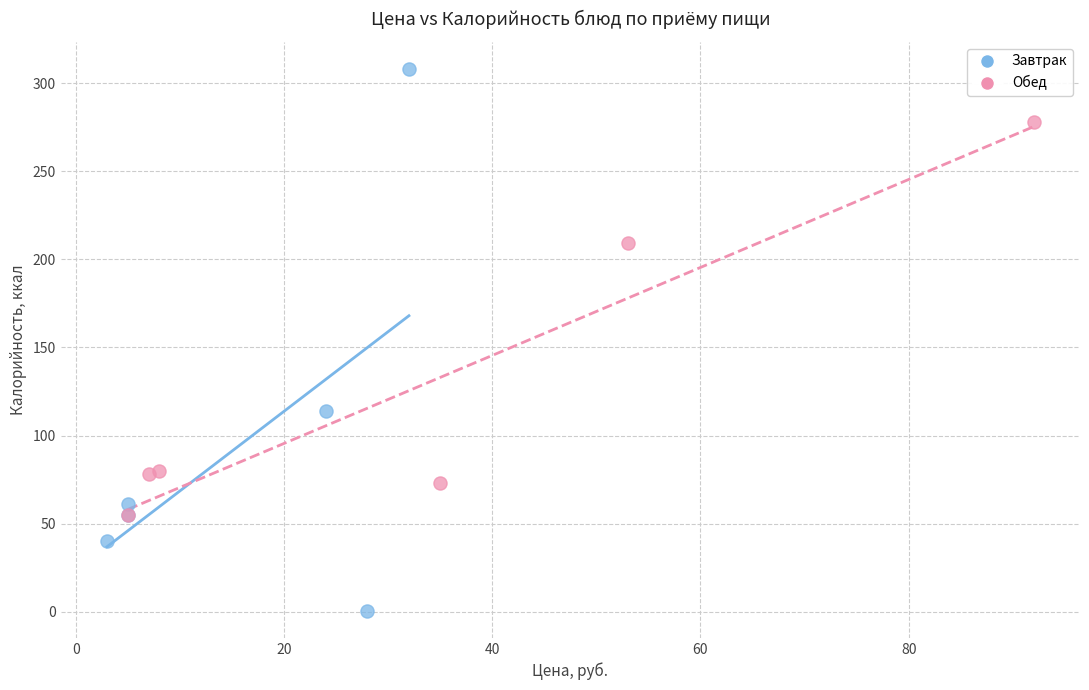

Which series has the widest spread of Y values?

Завтрак